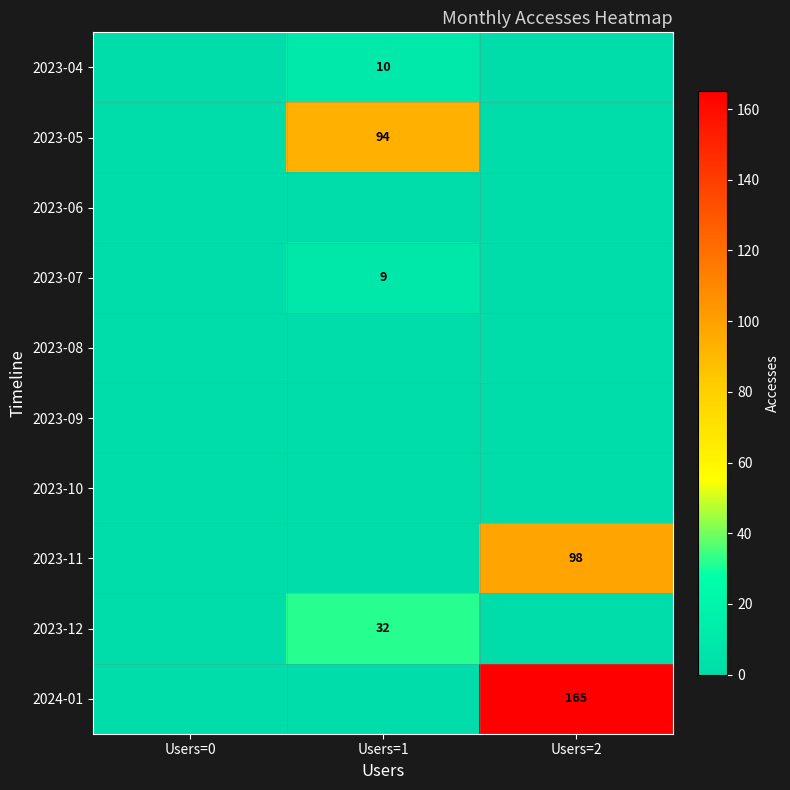

What is the difference between the highest and lowest values at Users=1?

94